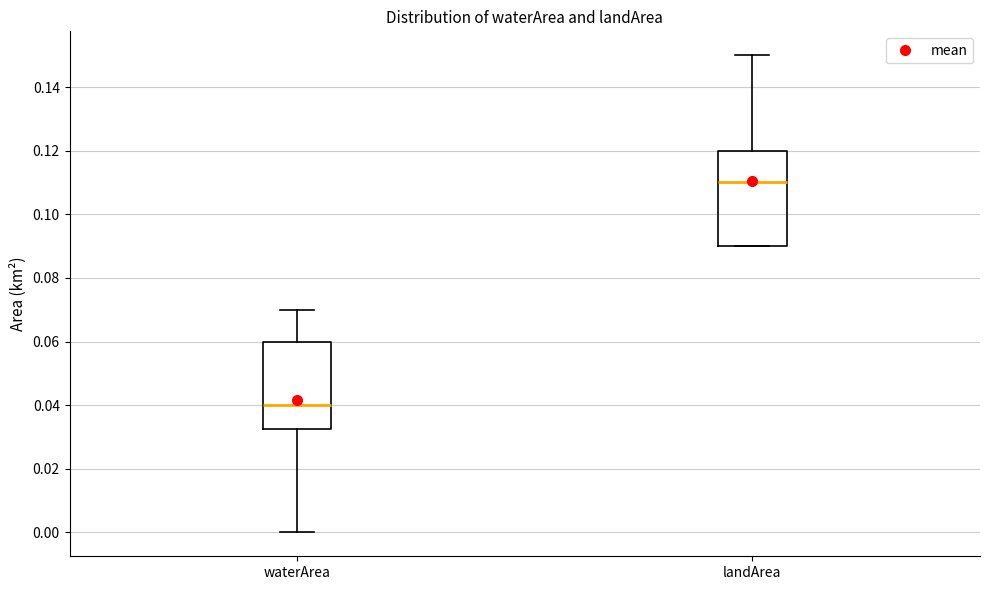

Reading left to right, transcribe this box plot: for each box, give where its median line is, the range the box spans, and where its two whiskers end, as read against the y-axis. The values are not printed on the chart, so give them approximately, as read against the axis.

waterArea: median 0.040, box 0.032 to 0.060, whiskers 0.000 to 0.070
landArea: median 0.110, box 0.090 to 0.120, whiskers 0.090 to 0.150